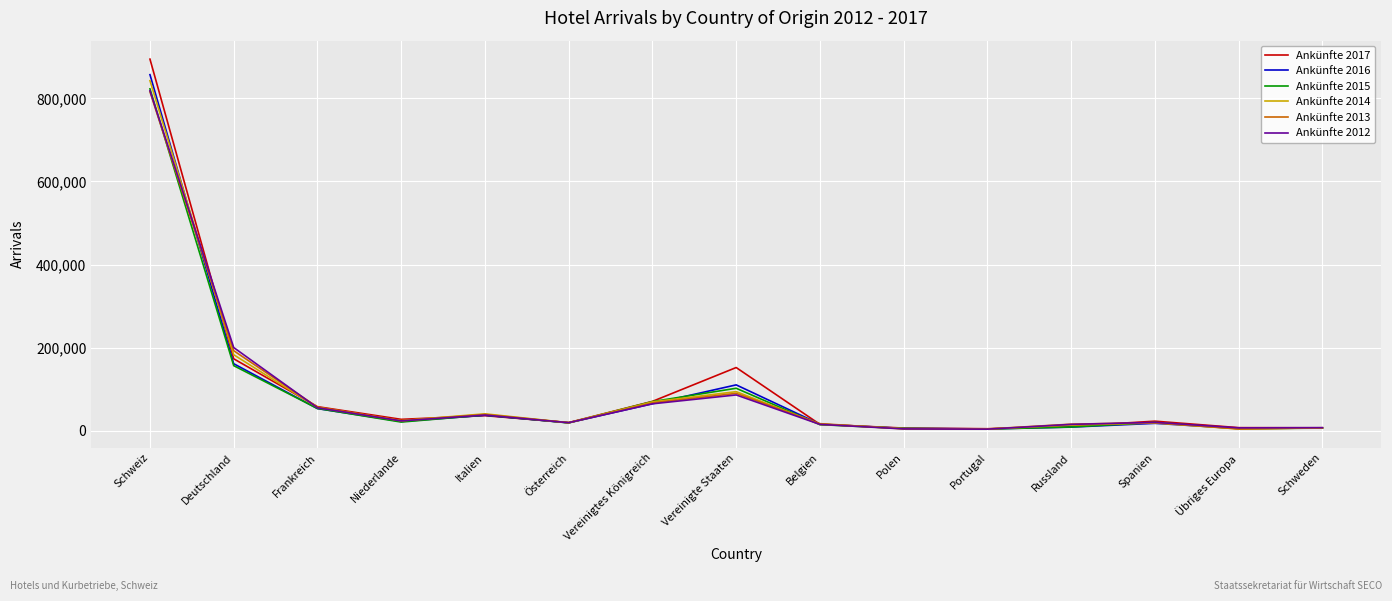

Which category has the highest value across all series?

Schweiz